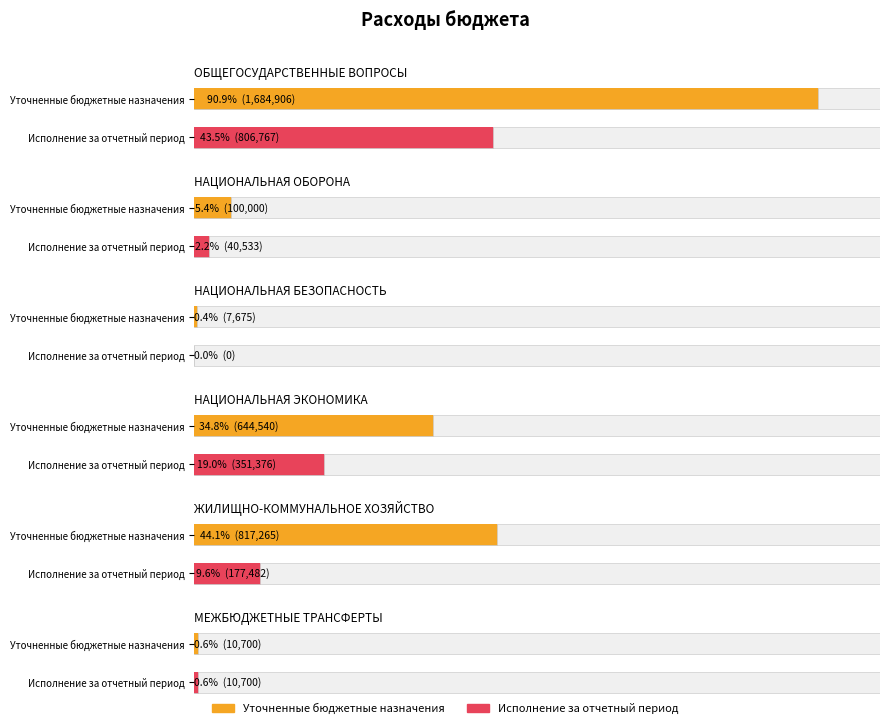

At which category does the chart reach its peak across all series?

ОБЩЕГОСУДАРСТВЕННЫЕ ВОПРОСЫ